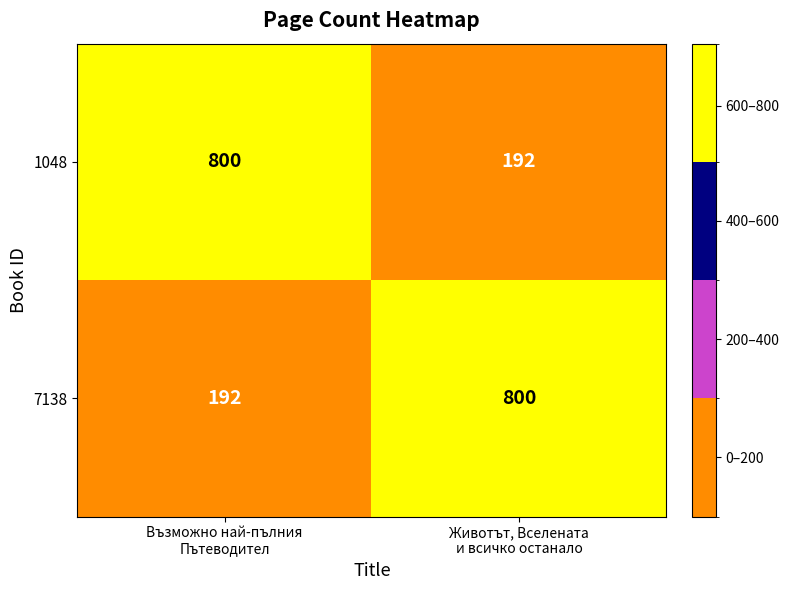

How many values in the 7138 series are below 800?

1